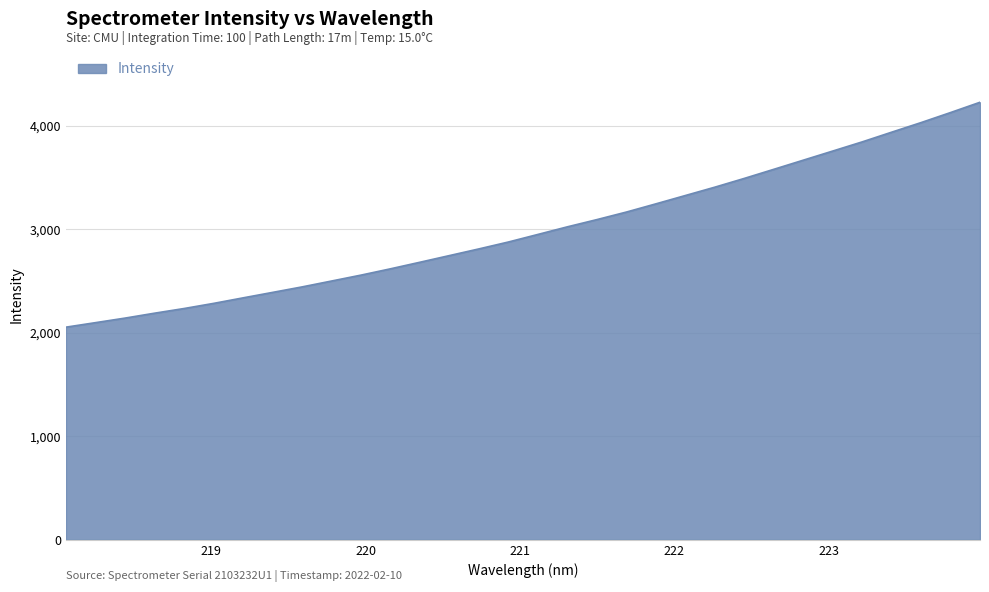

What is the minimum value shown in the chart?

2053.0